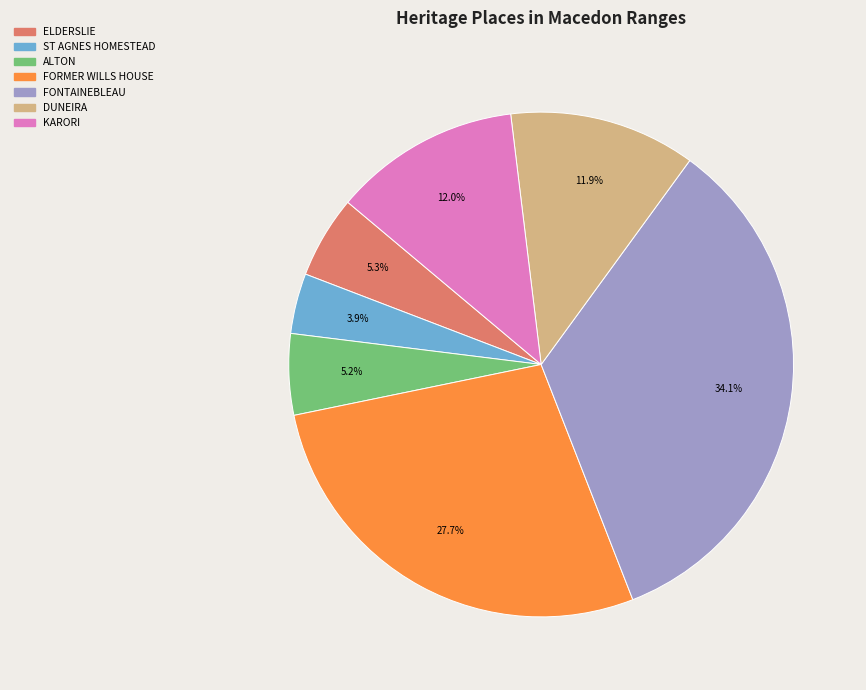

What is the ratio of the value at ALTON to the value at ELDERSLIE?

1.0